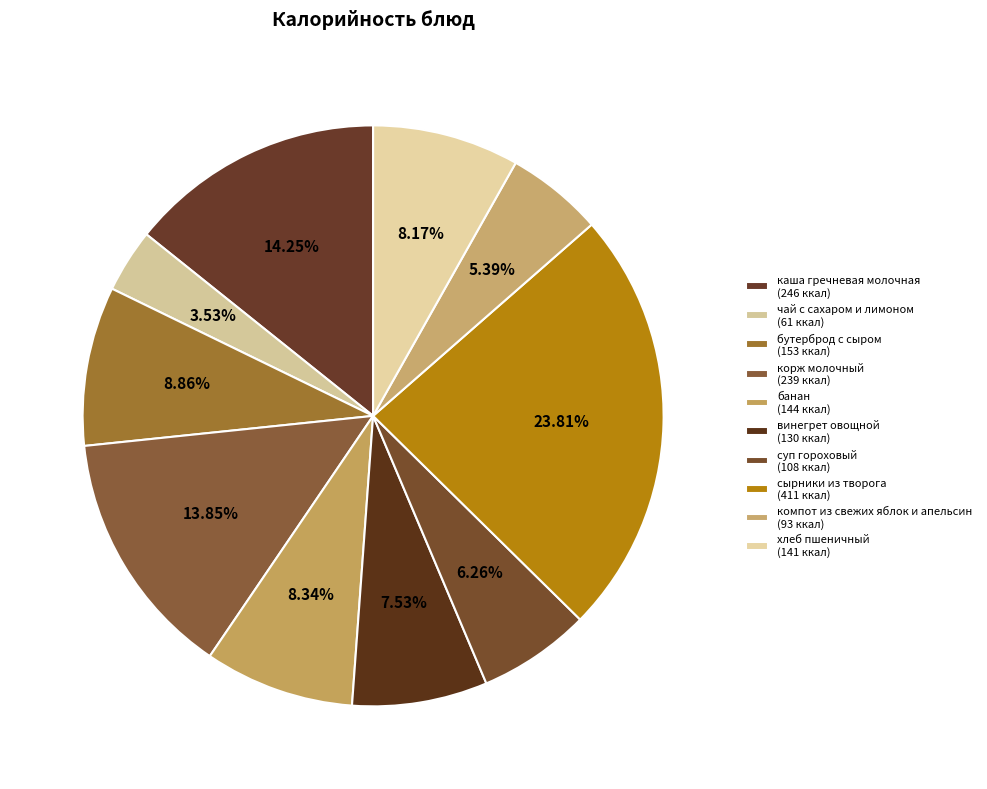

To the nearest percent, what portion does каша гречневая молочная represent?

14%